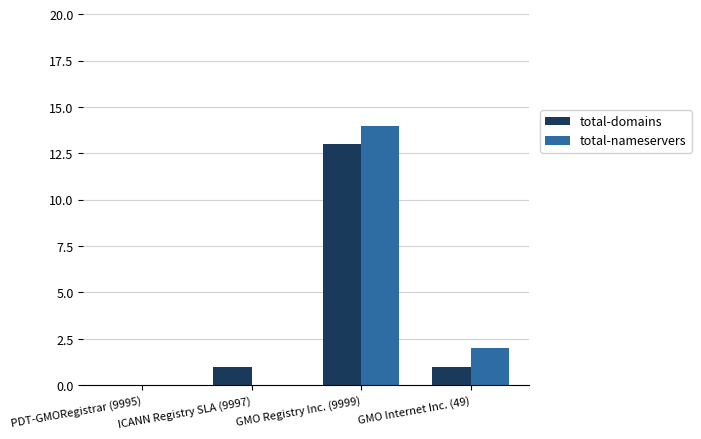

True or false: total-domains has a value of 7 at PDT-GMORegistrar (9995).

False